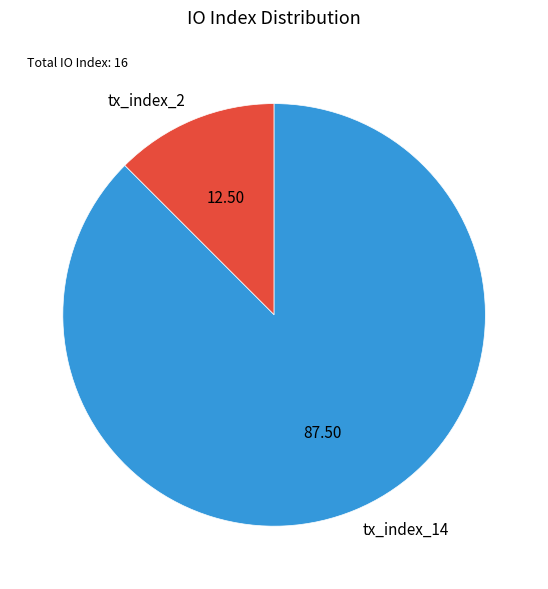

Does any single category account for the majority?

Yes